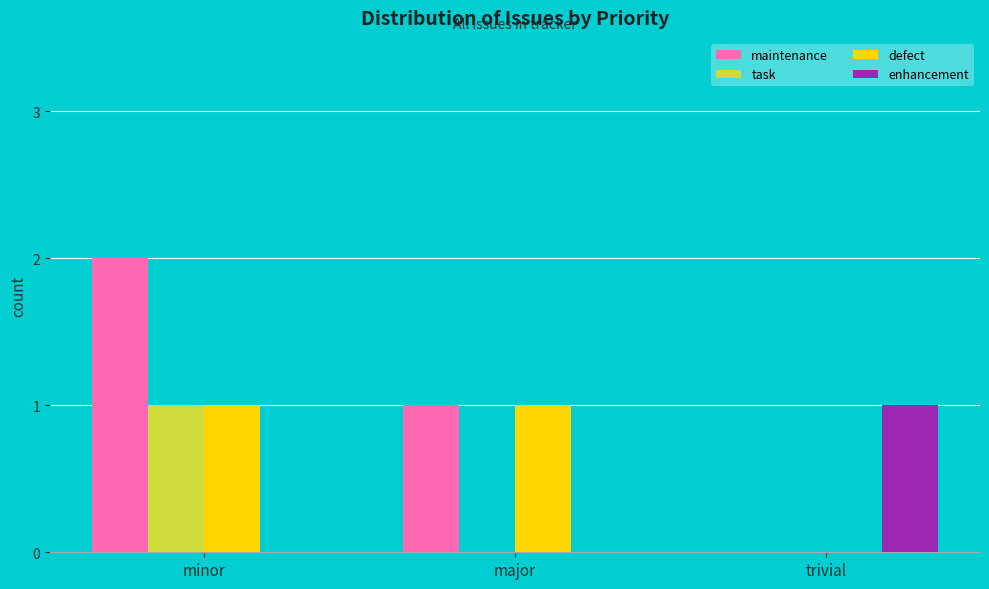

What is the sum of all maintenance values?

3